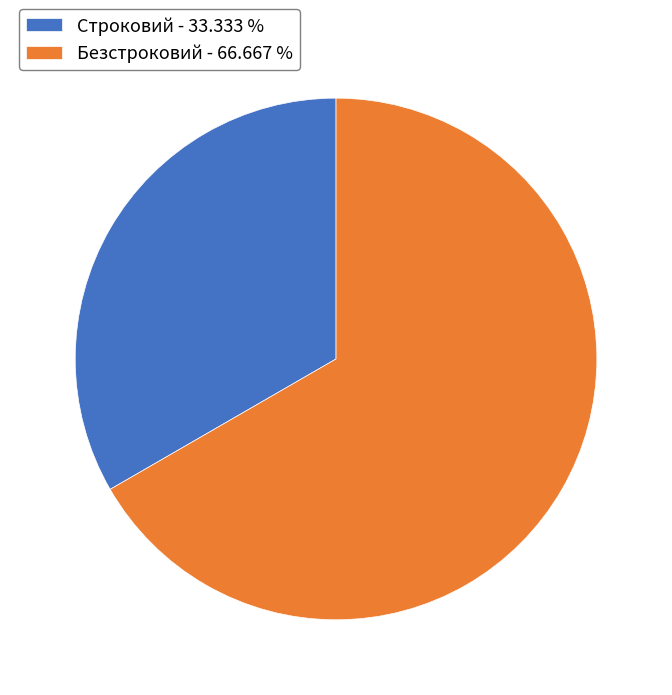

How many segments does this pie chart have?

2